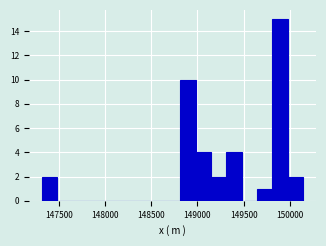

Read against the x-axis, roughly where is the centre of the tallest bar?

149900